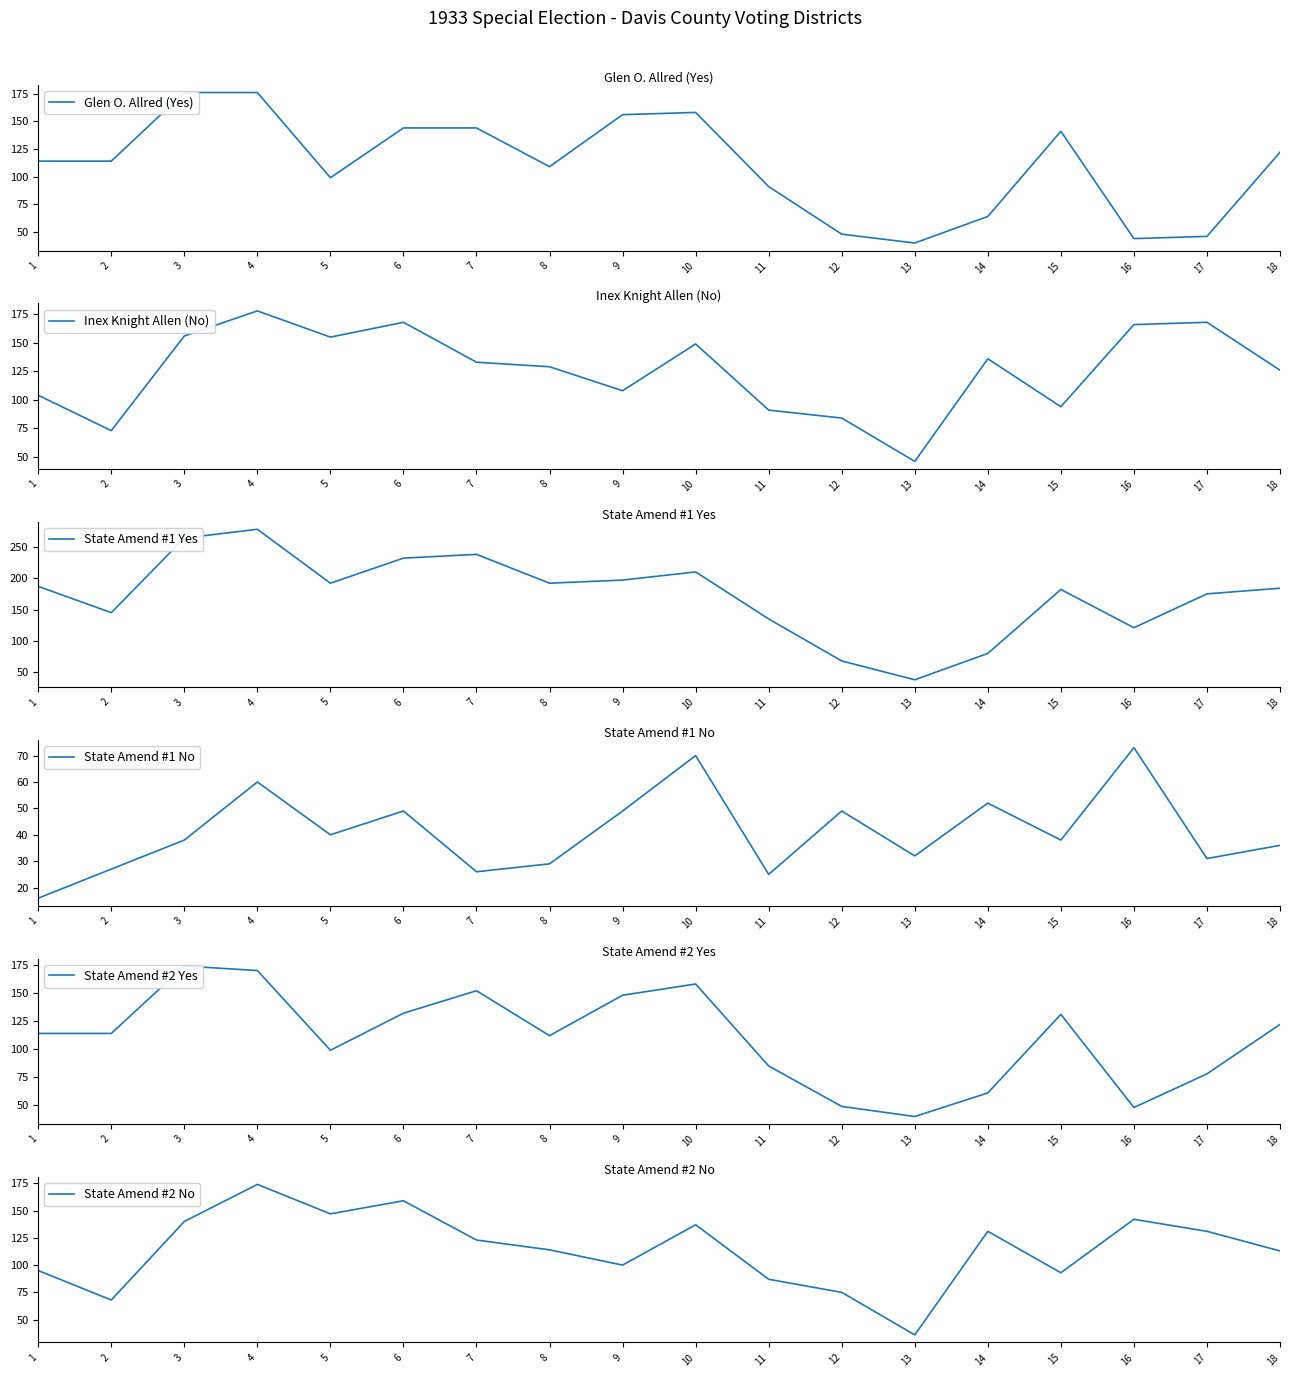

In State Amend #1 No, how many points are higher than both neighbors (excluding endpoints)?

6